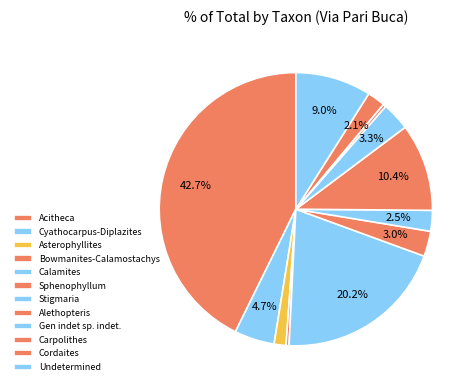

How many slices are in this pie chart?

12